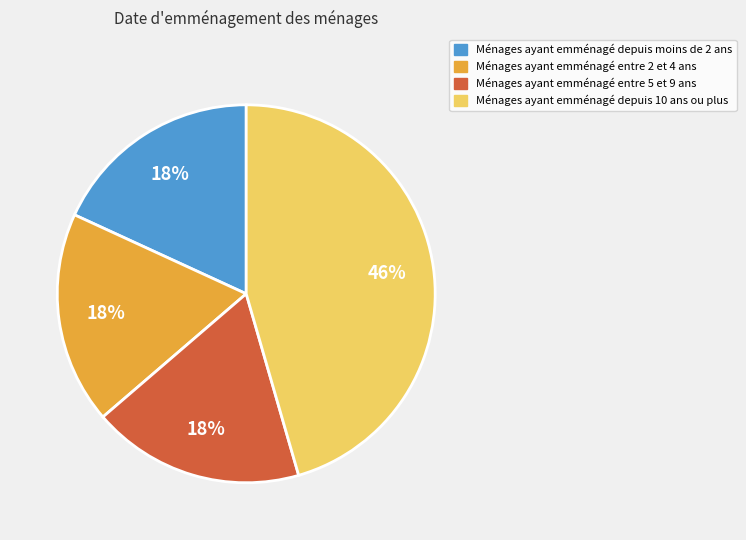

To the nearest percent, what is the average slice percentage?

25%